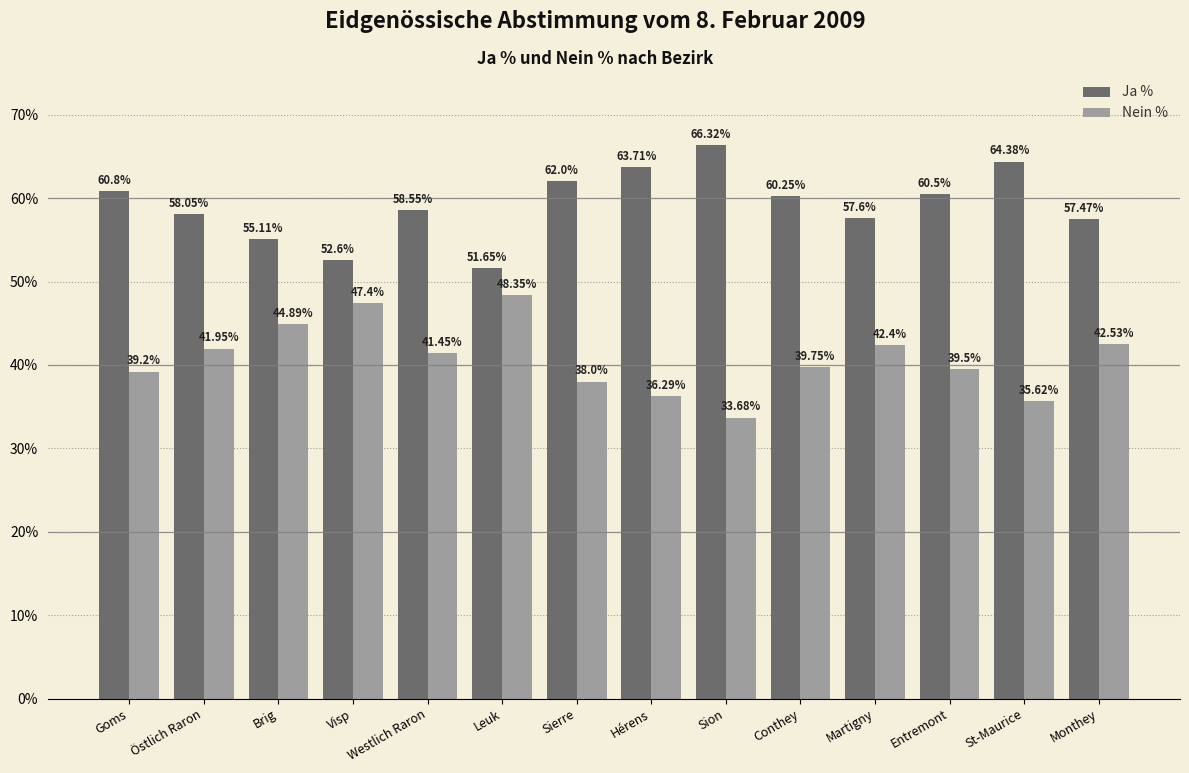

The Nein % series shows 12.8 at Leuk. True or false?

False